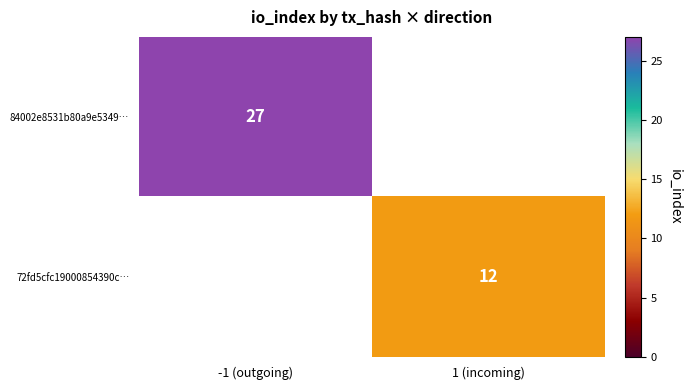

Is the value of 84002e8531b80a9e5349… at -1 (outgoing) greater than the value of 72fd5cfc19000854390c… at 1 (incoming)?

Yes